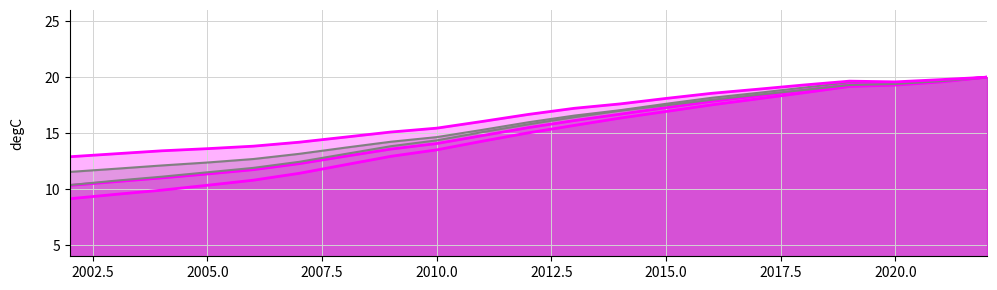

At which category does Females crude rate reach its first local peak?

2019